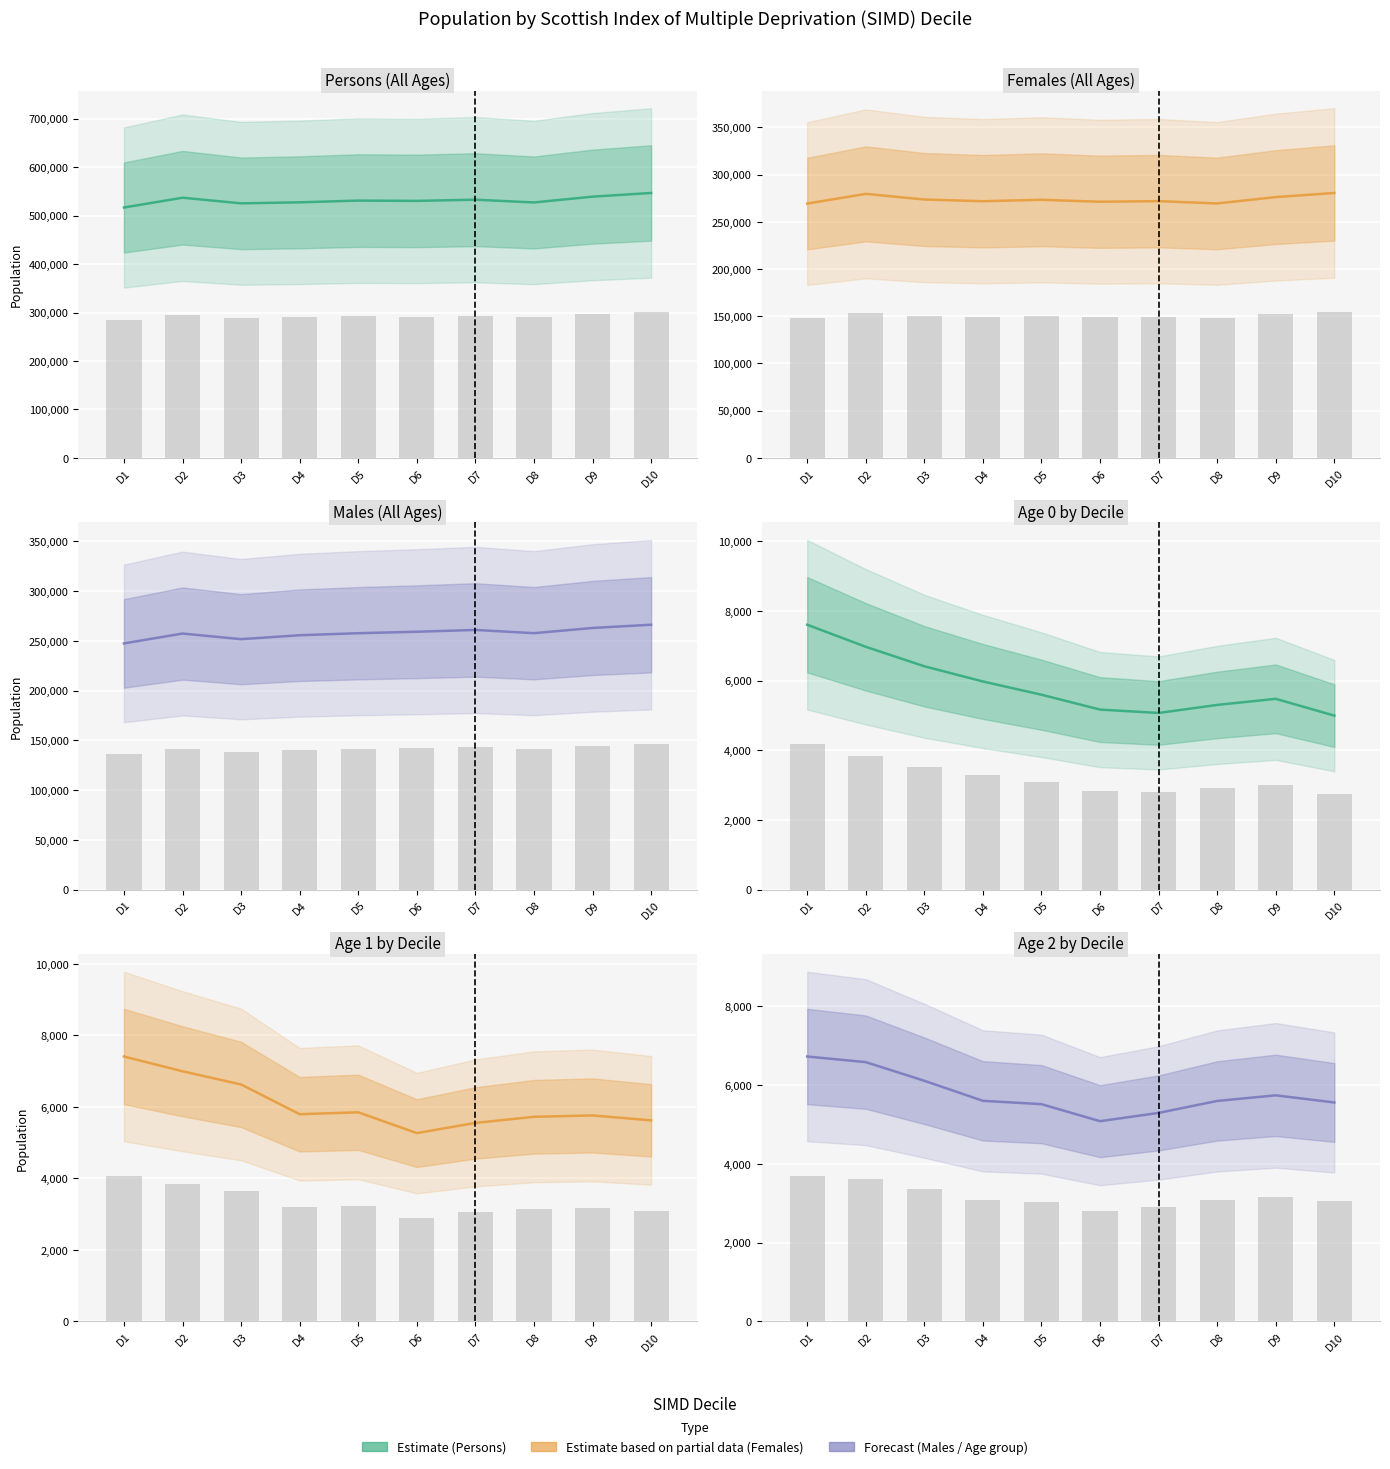

The Persons (All Ages) series shows 767317 at D5. True or false?

False